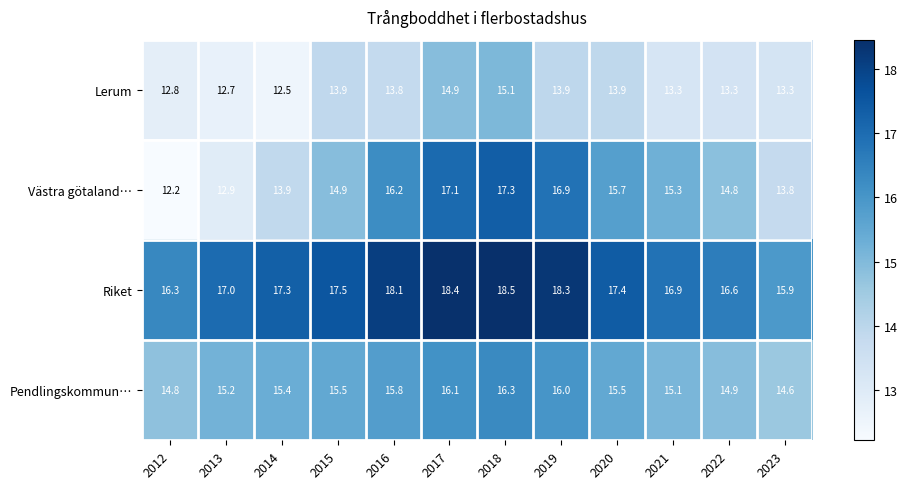

What is the sum of all Riket values?

208.2